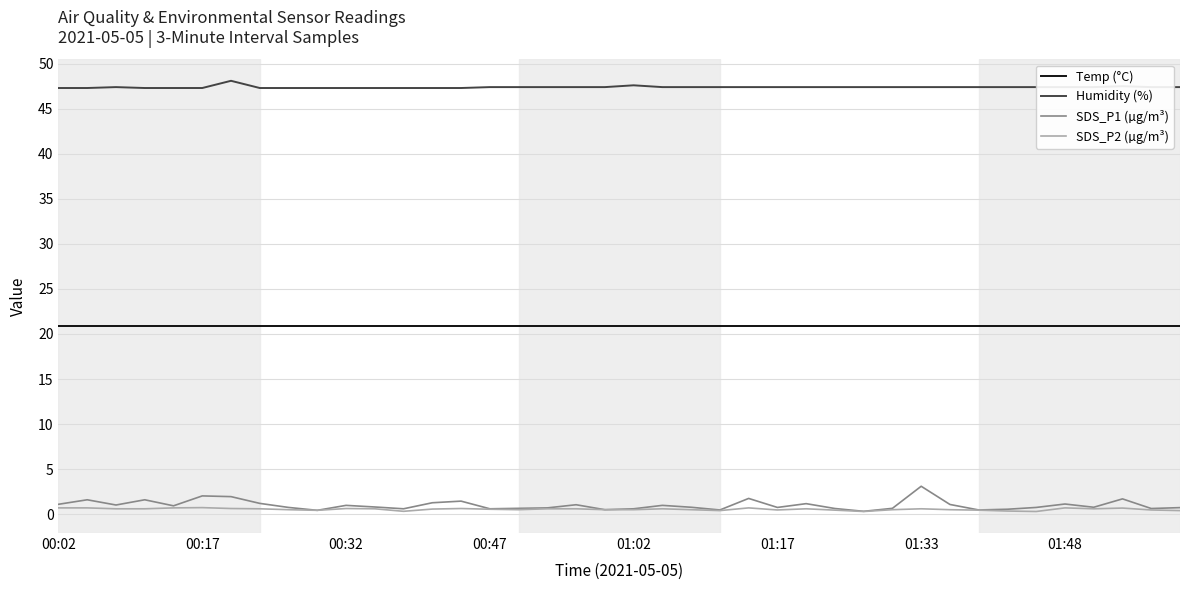

Which series has the largest range (max minus min)?

SDS_P1 (µg/m³)